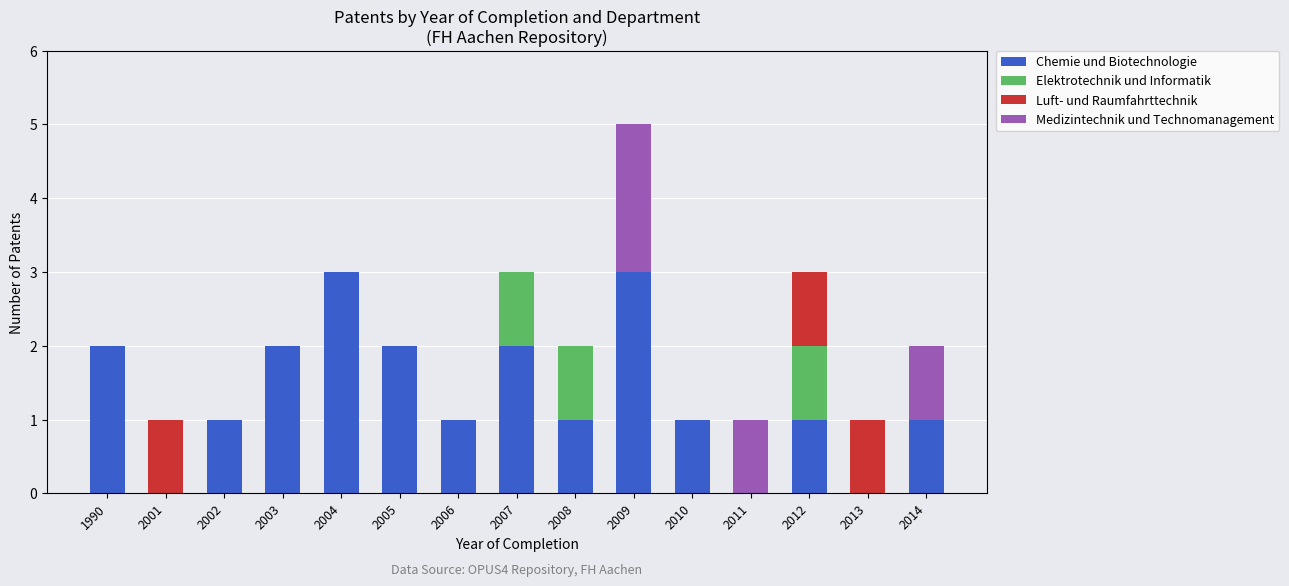

What is the average value of the Chemie und Biotechnologie series?

1